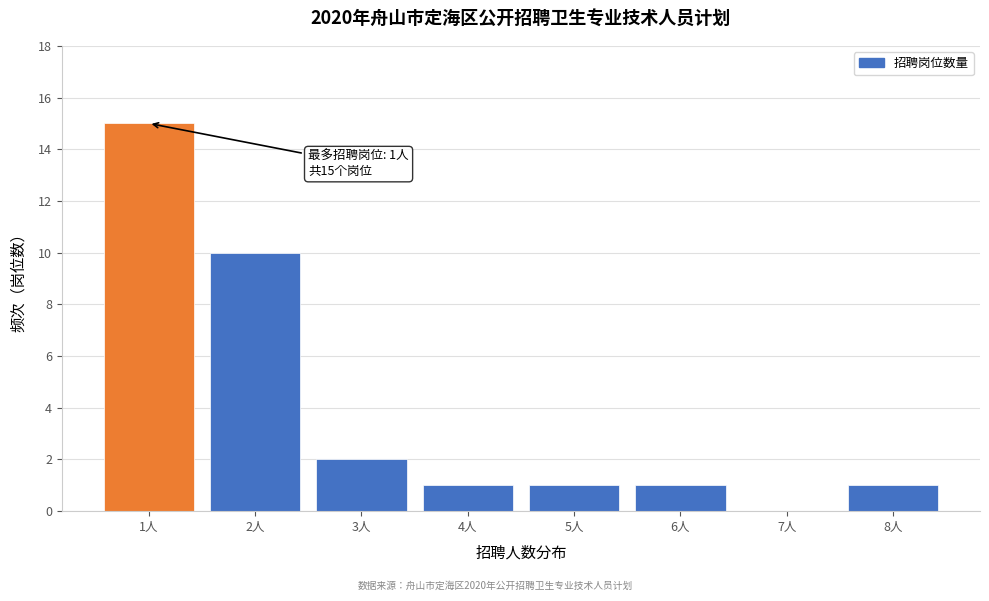

Reading left to right, transcribe all the data shown in this chart.

1人=15	2人=10	3人=2	4人=1	5人=1	6人=1	7人=0	8人=1